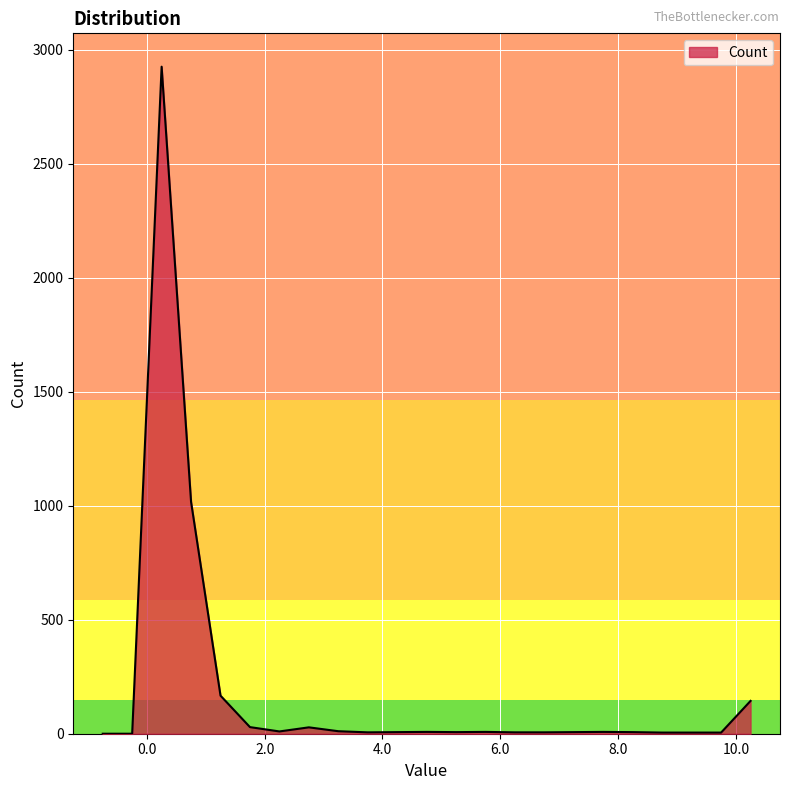

What is the maximum value shown in the chart?

2926